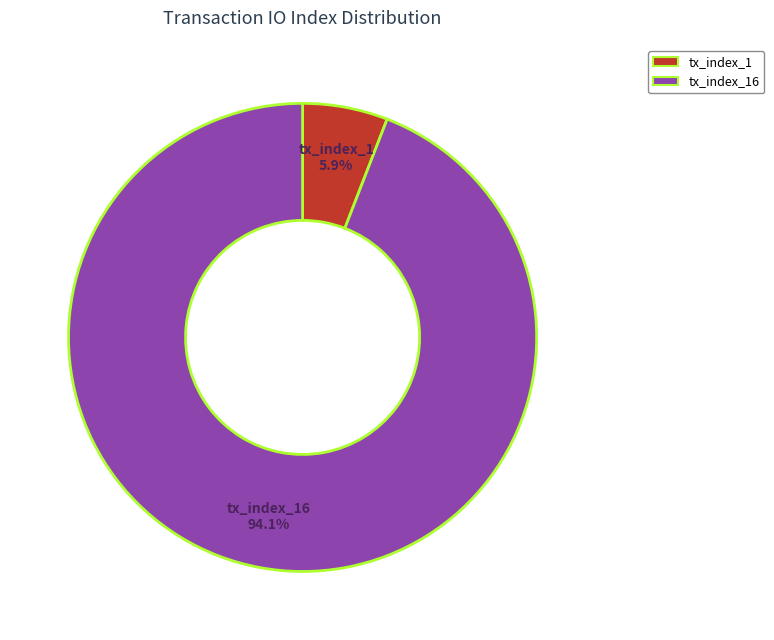

Count the number of slices in the pie.

2